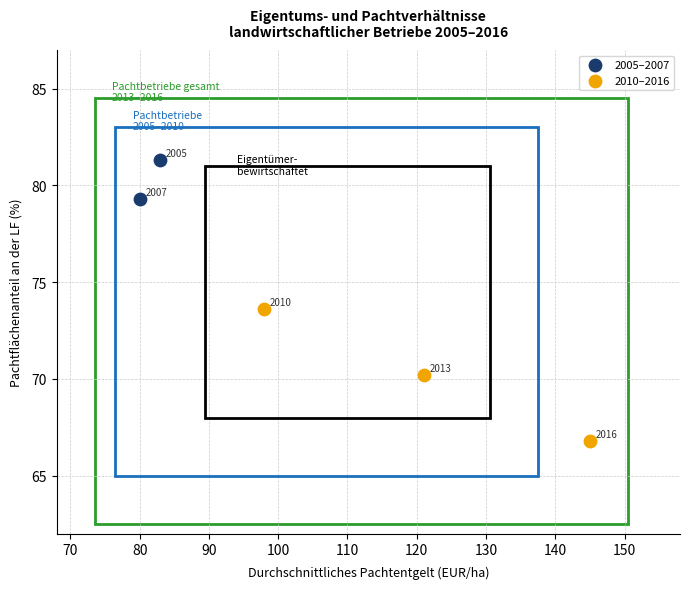

Which series reaches the minimum Y coordinate?

2010–2016